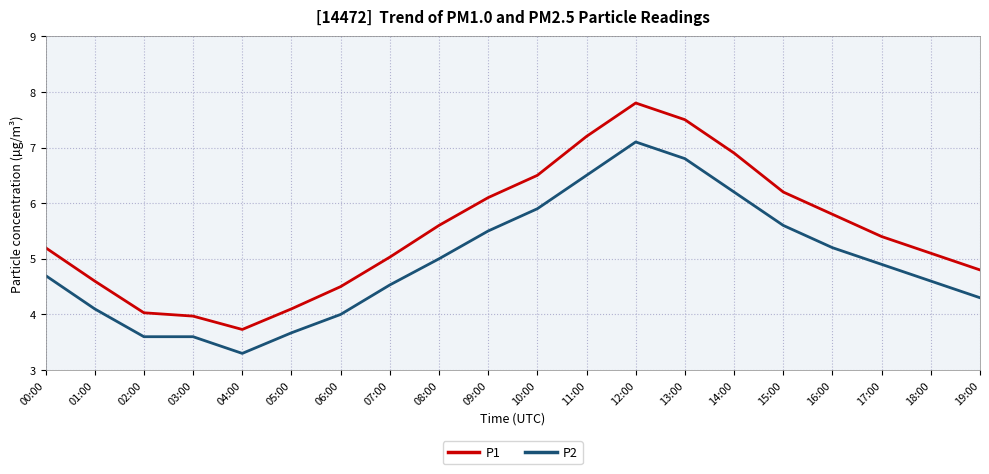

What is the minimum value for P2?

3.3